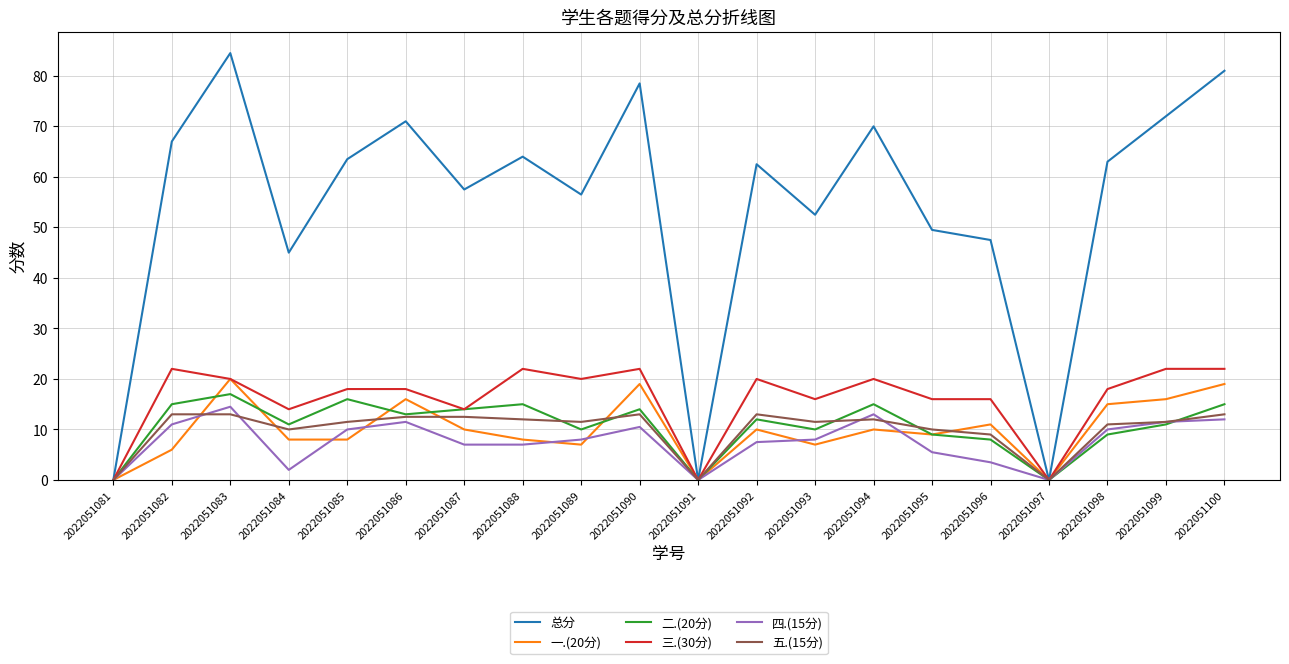

What is the maximum value for 二.(20分)?

17.0